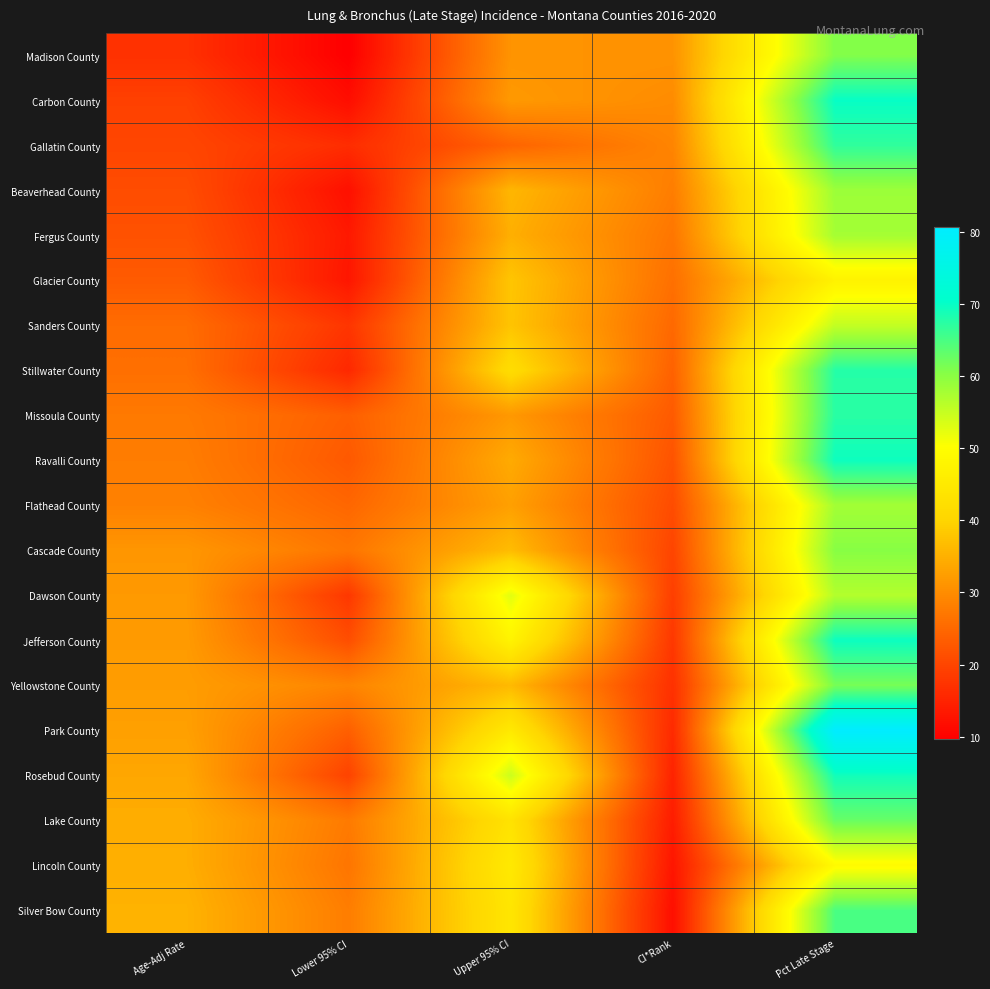

Which category has the highest value across all series?

Pct Late Stage